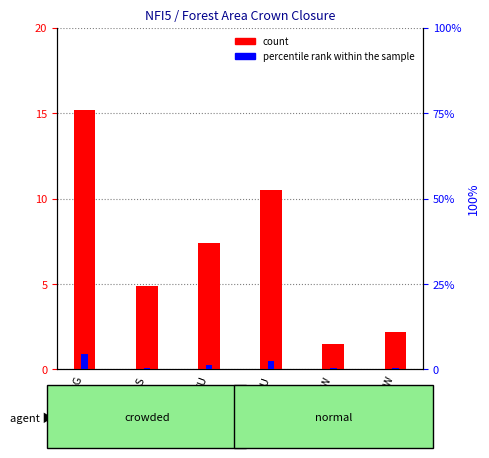

What is the label of the 2nd bar from the right?

NW